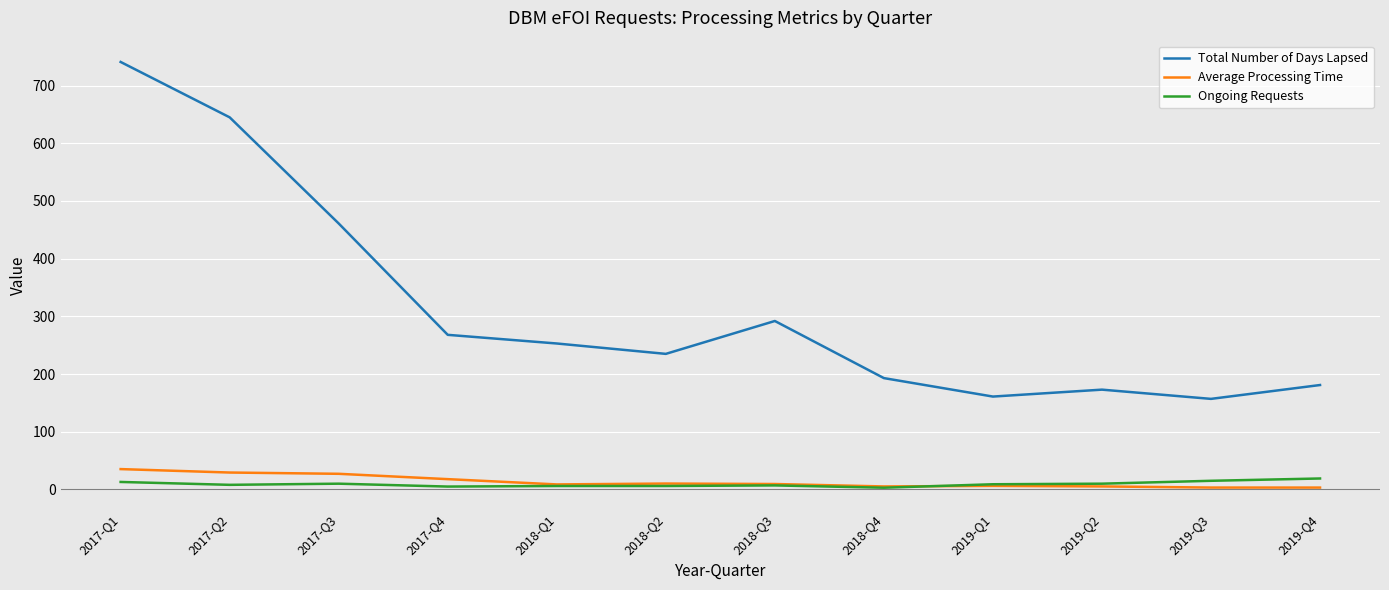

At which label does Total Number of Days Lapsed reach its peak?

2017-Q1